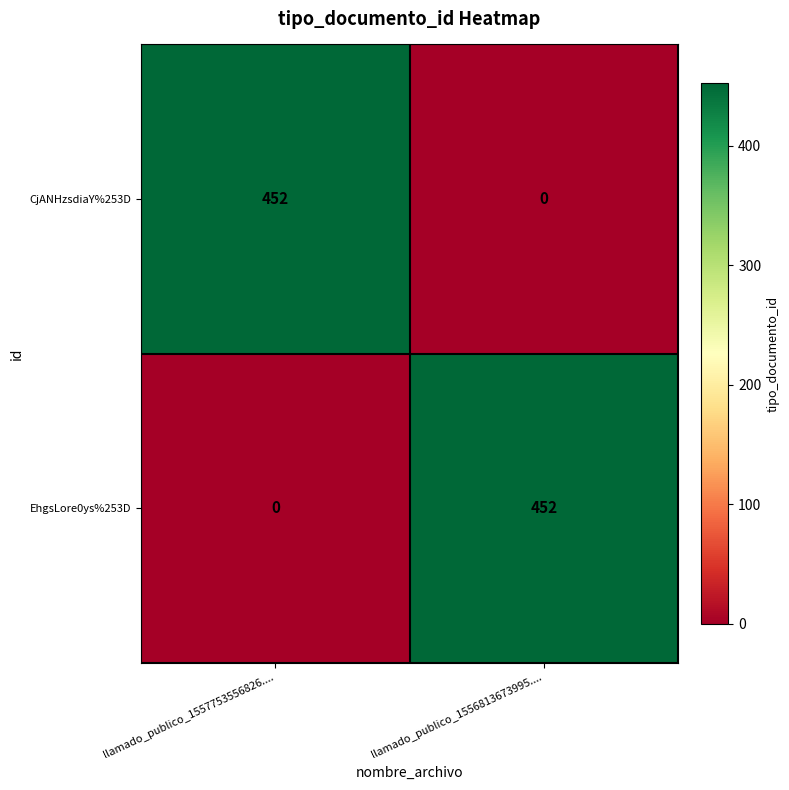

What is the sum of the EhgsLore0ys%253D values at llamado_publico_1556813673995.... and llamado_publico_1557753556826....?

452